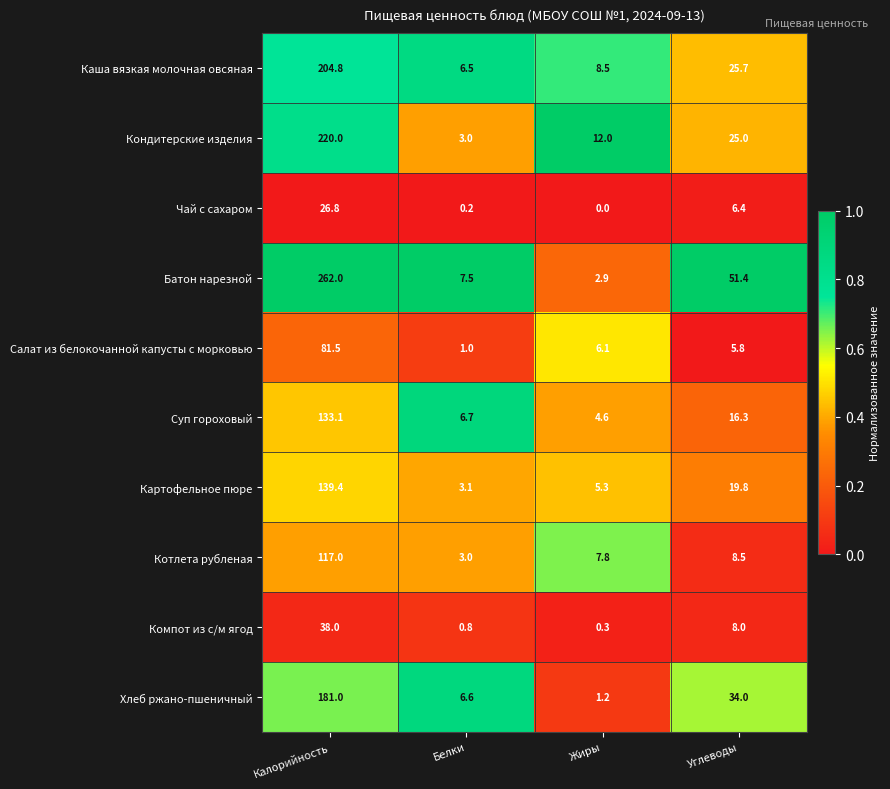

At which category is the sum across all series the highest?

Калорийность